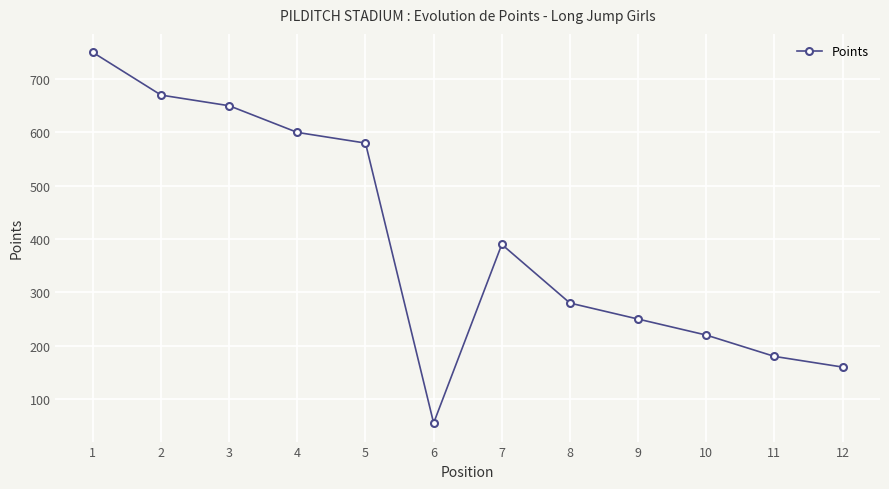

What is the sum of all values?

4785